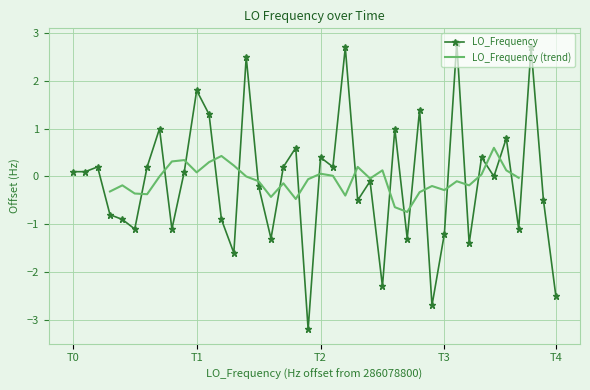

How many values are below zero?

19